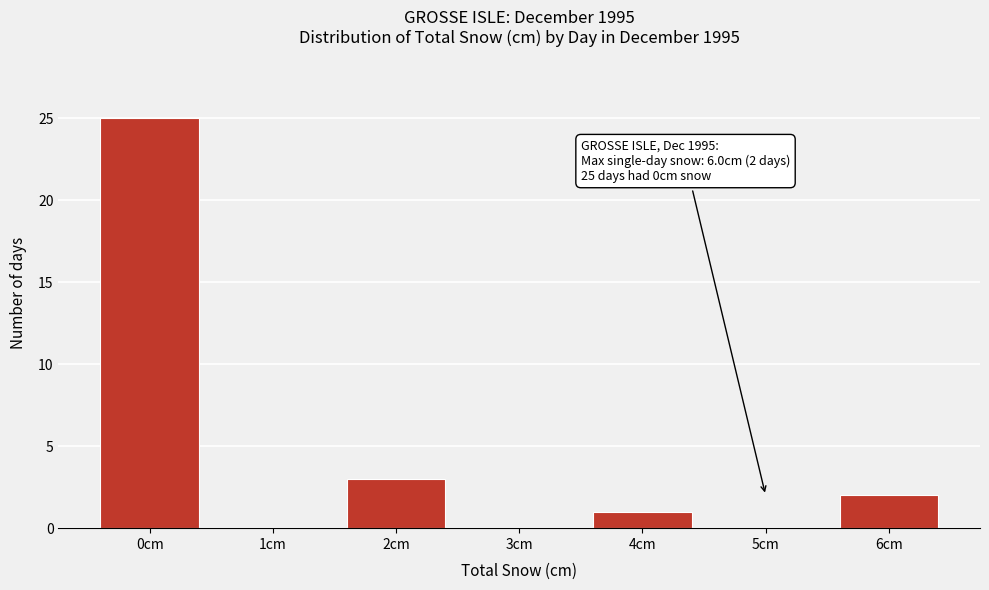

Reading left to right, extract all data points from this chart.

0cm=25	1cm=0	2cm=3	3cm=0	4cm=1	5cm=0	6cm=2